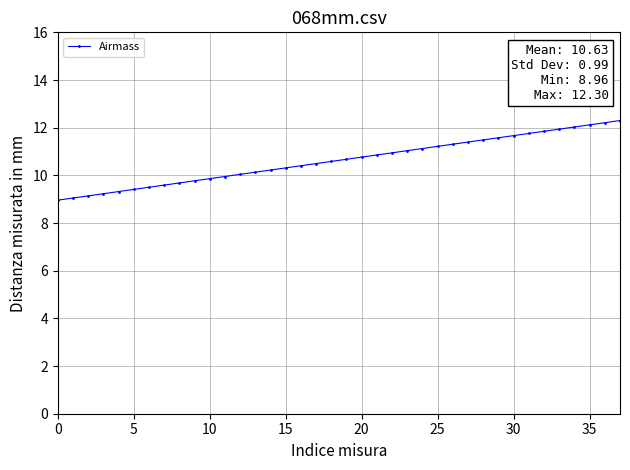

What is the greatest value displayed?

12.3